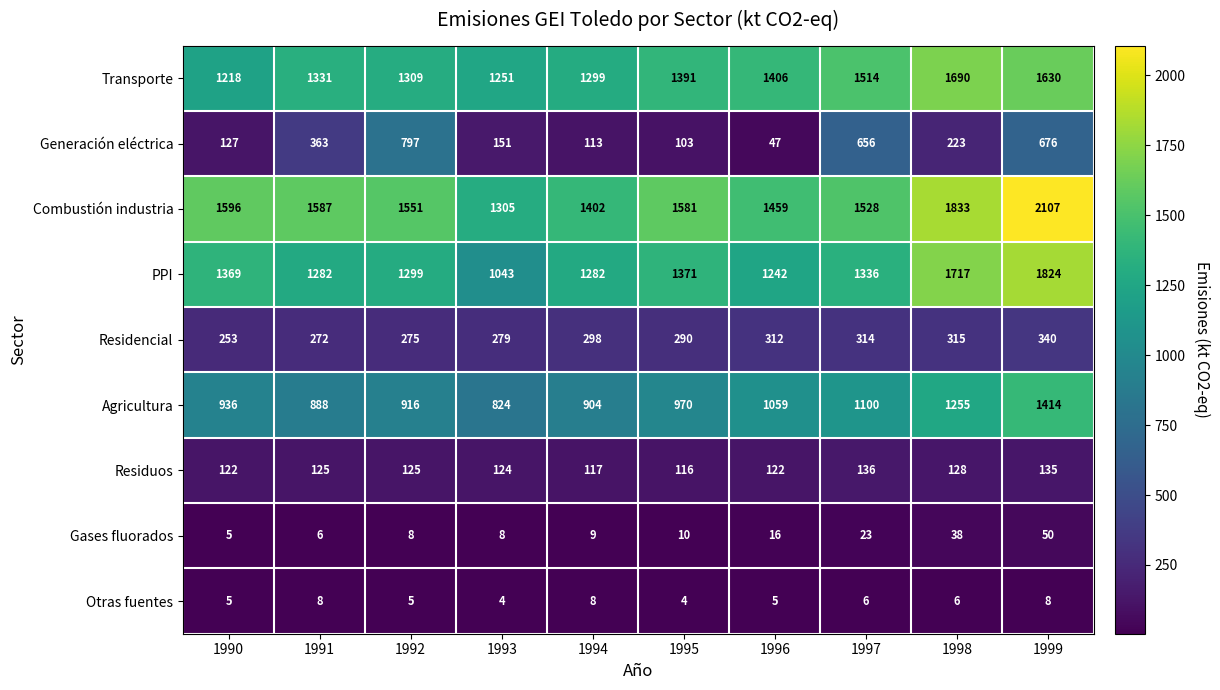

At how many categories does at least one series exceed 512?

10